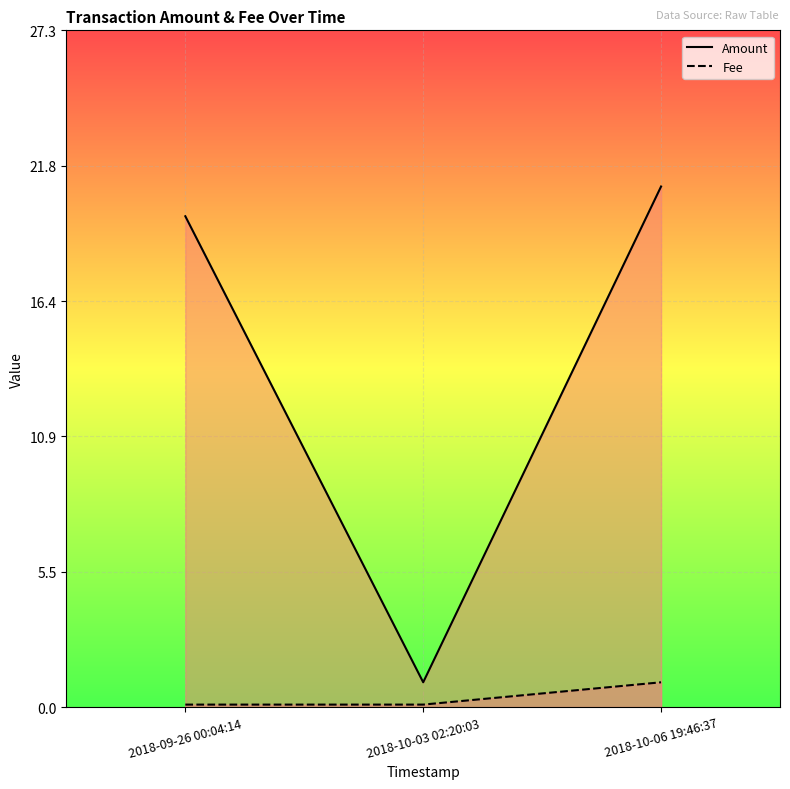

Which series has the largest total across all categories?

Amount